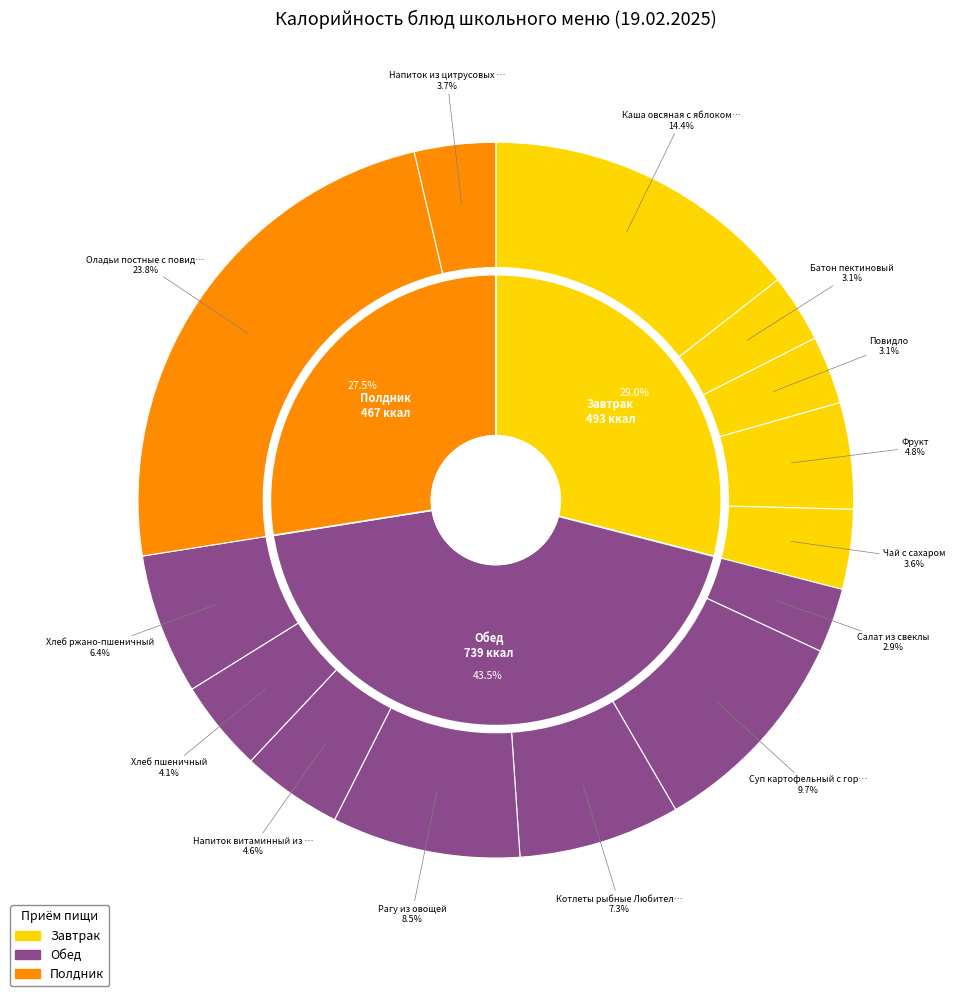

Is it true that Оладьи постные с повидлом is 12% of the pie?

False